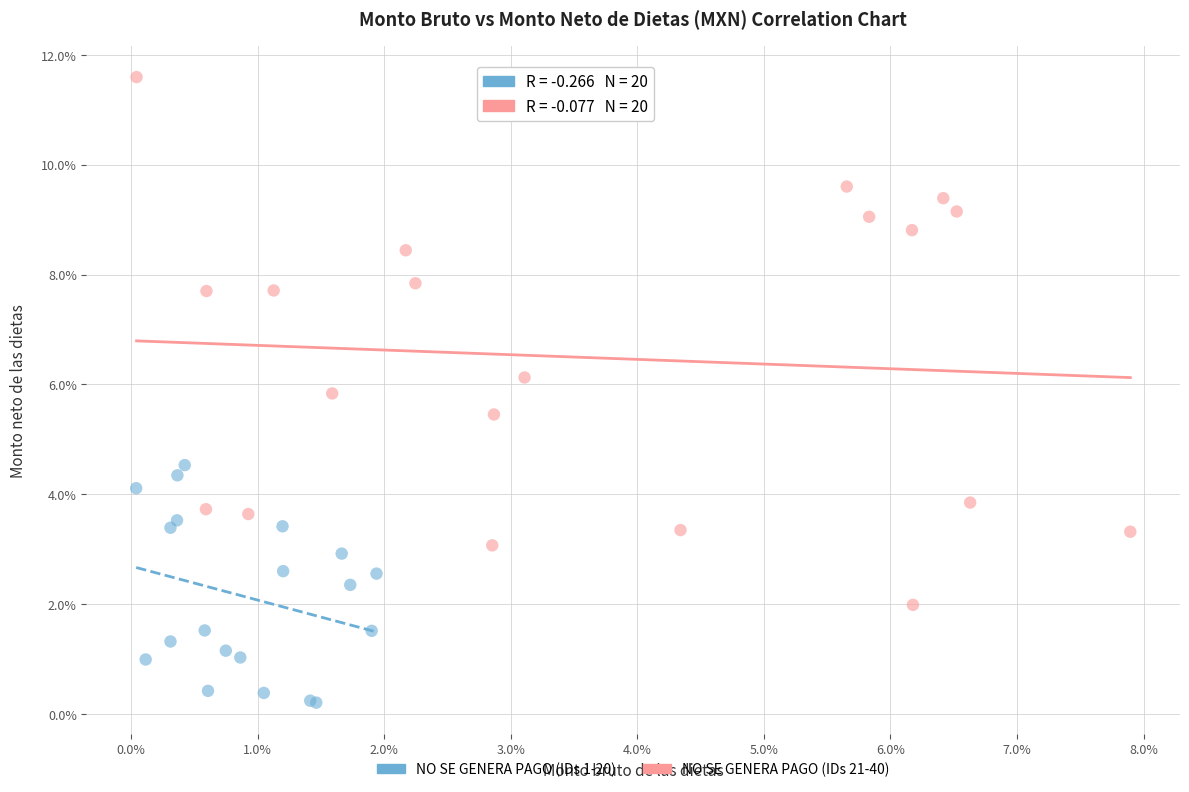

Which series contains the highest Y value?

NO SE GENERA PAGO (IDs 21-40)